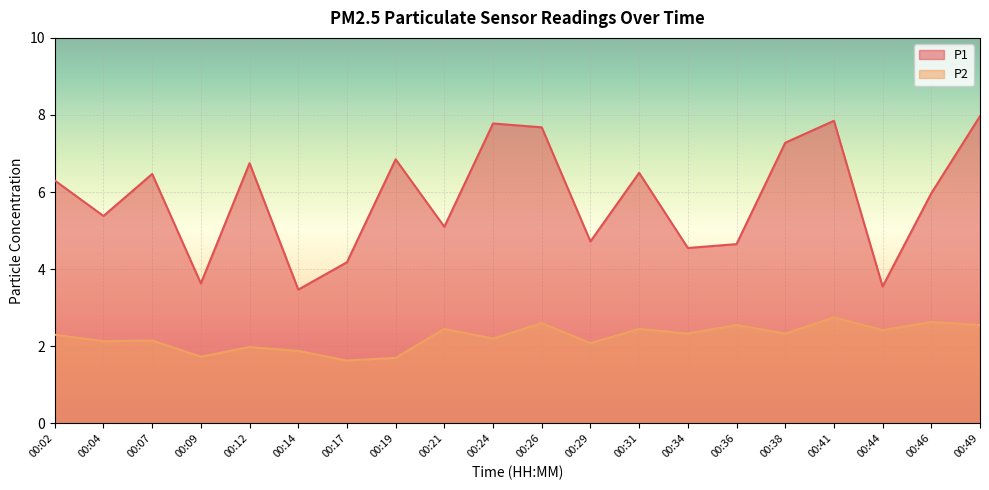

What is the maximum value shown in the chart?

8.0